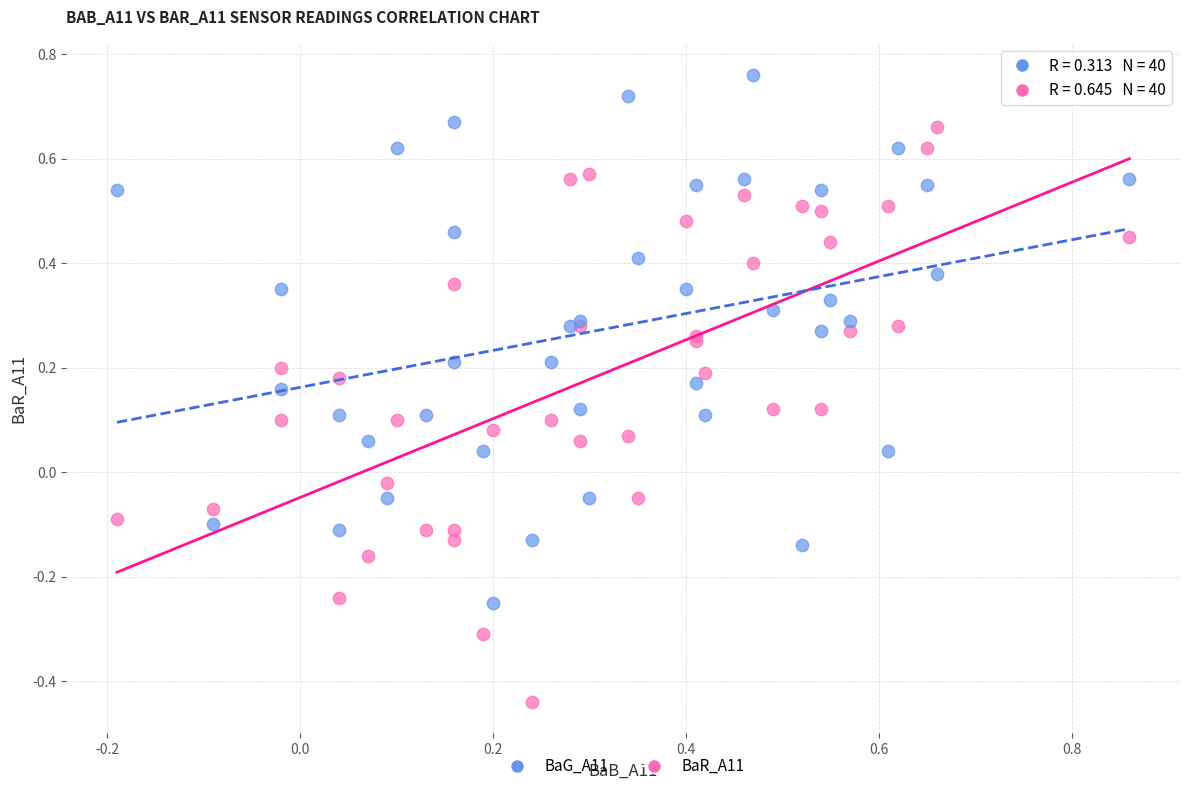

What are all the series names shown in the legend?

BaG_A11, BaR_A11